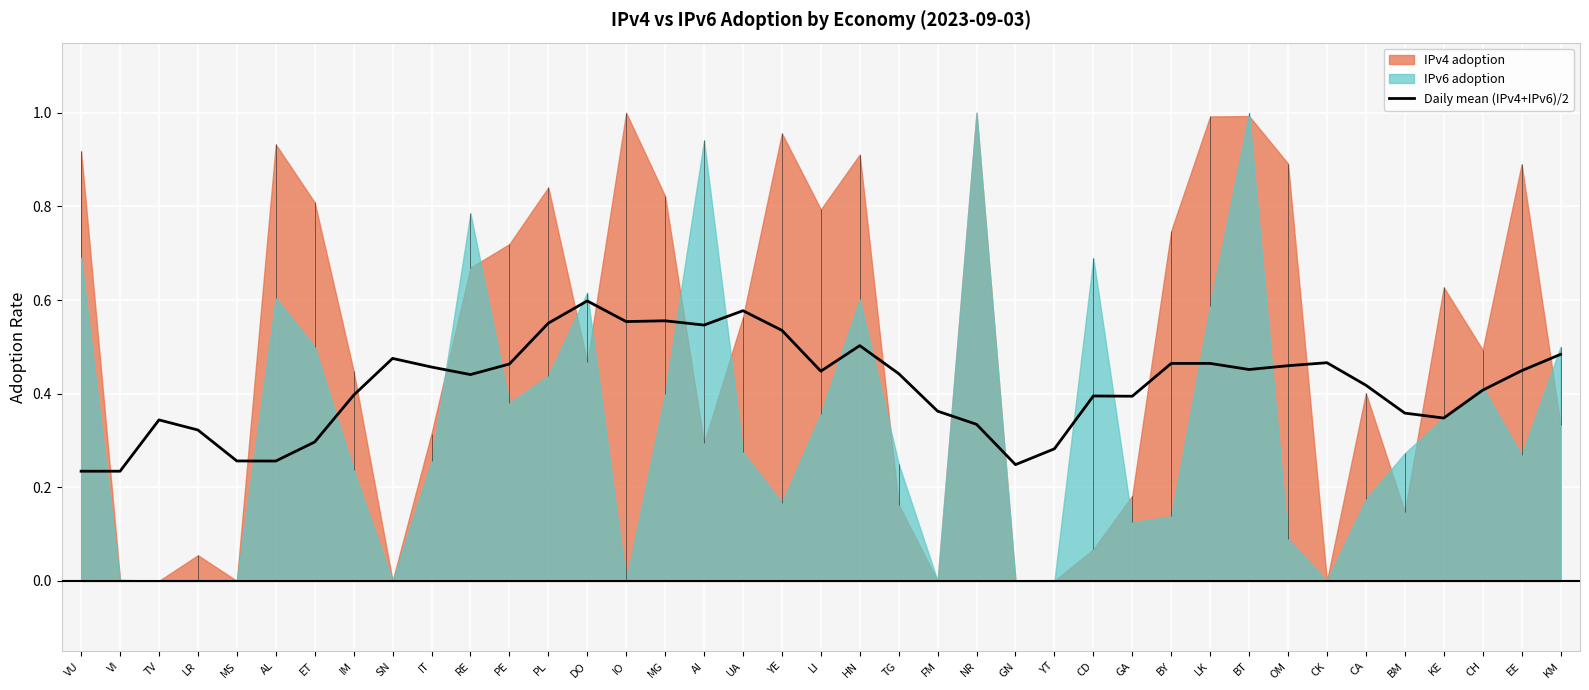

How many points are higher than both their immediate neighbors (excluding endpoints)?

8